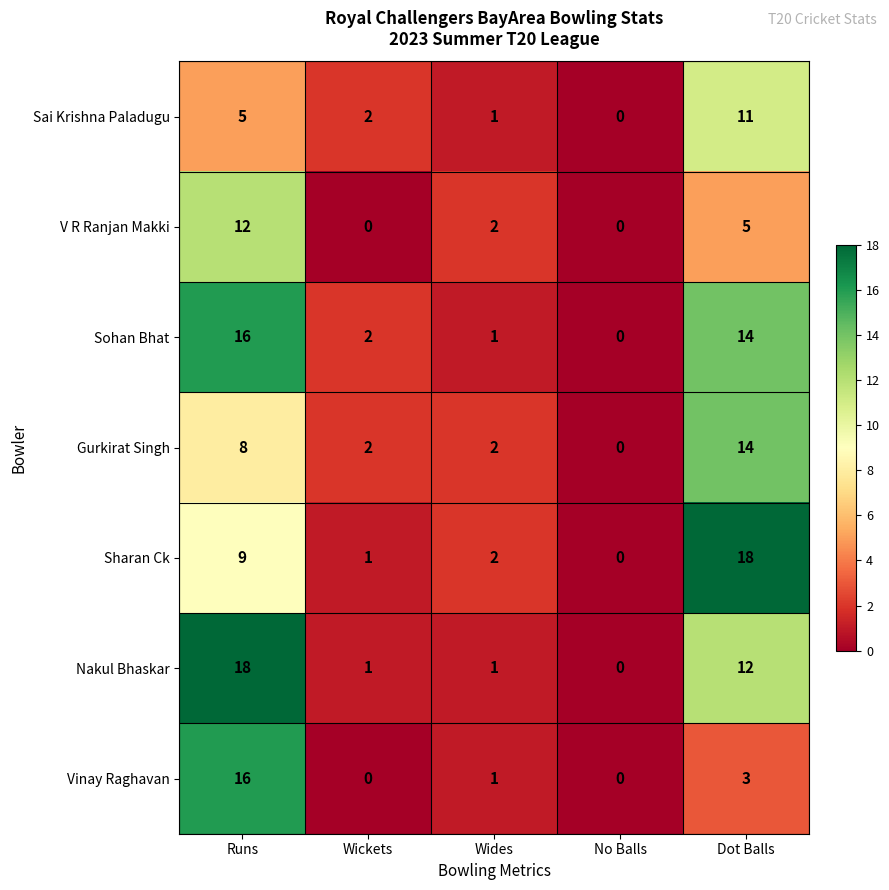

How many positive values does the Sai Krishna Paladugu series have?

4